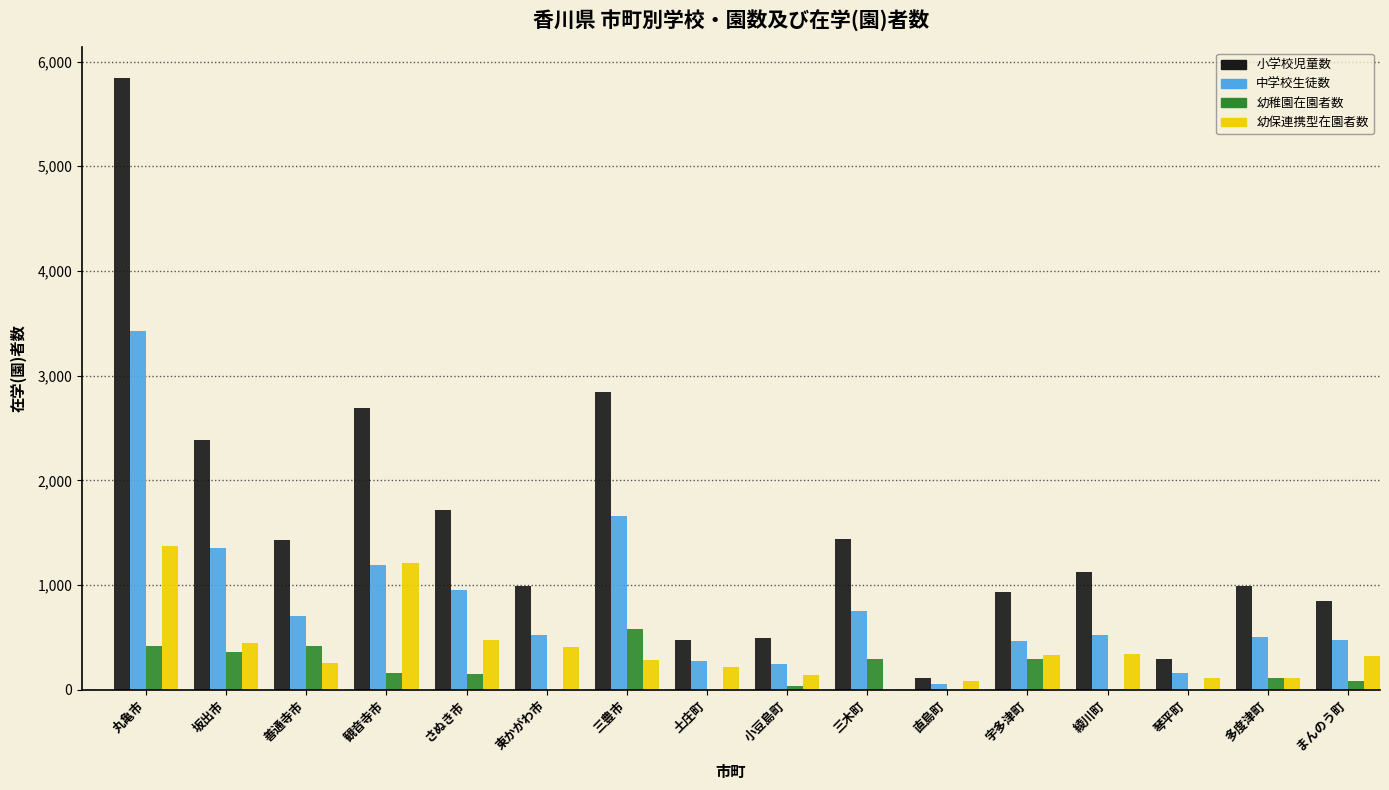

Between さぬき市 and 三豊市, which series saw the biggest shift?

小学校児童数